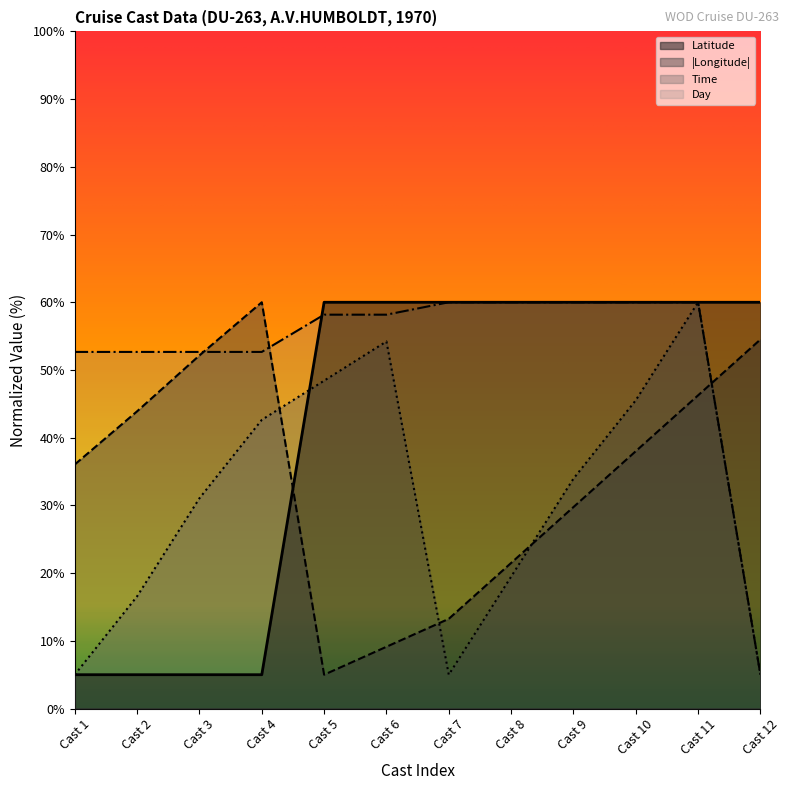

Which series ends up on top after the final intersection of Day and Latitude?

Latitude